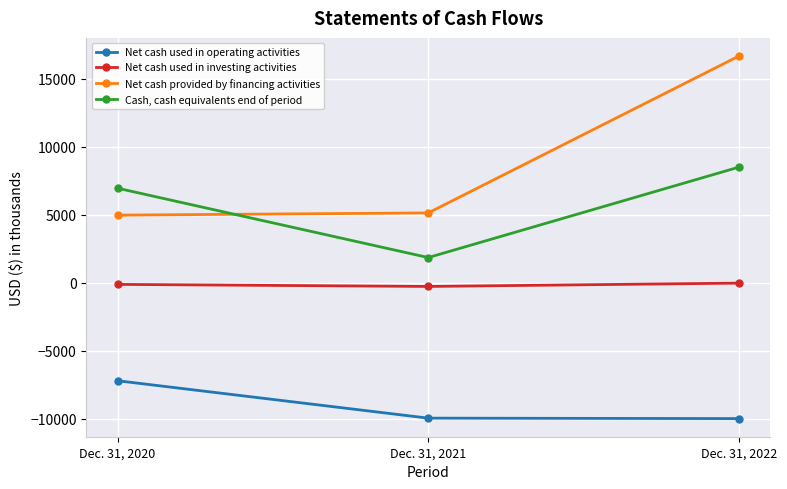

At Dec. 31, 2020, list the series in order from largest to smallest.

Cash, cash equivalents end of period, Net cash provided by financing activities, Net cash used in investing activities, Net cash used in operating activities